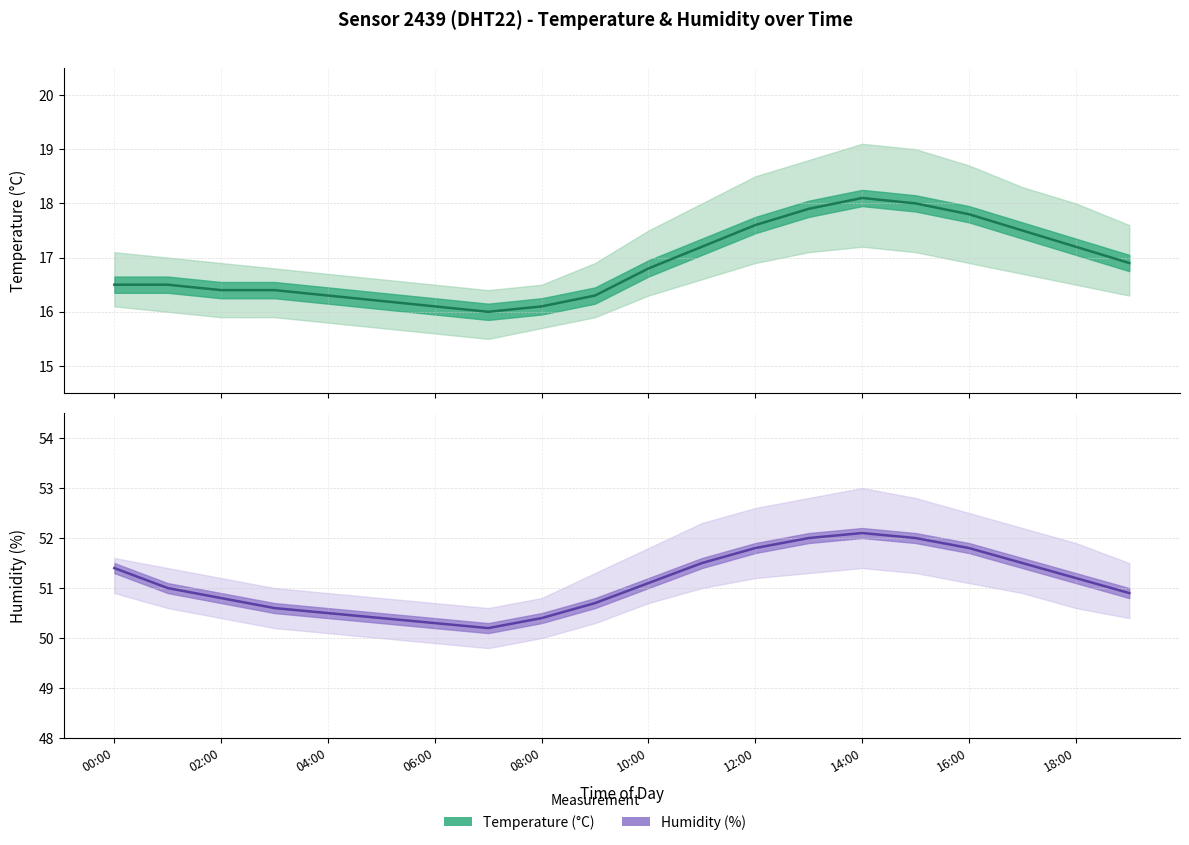

How many values in the humidity series are below 51?

9